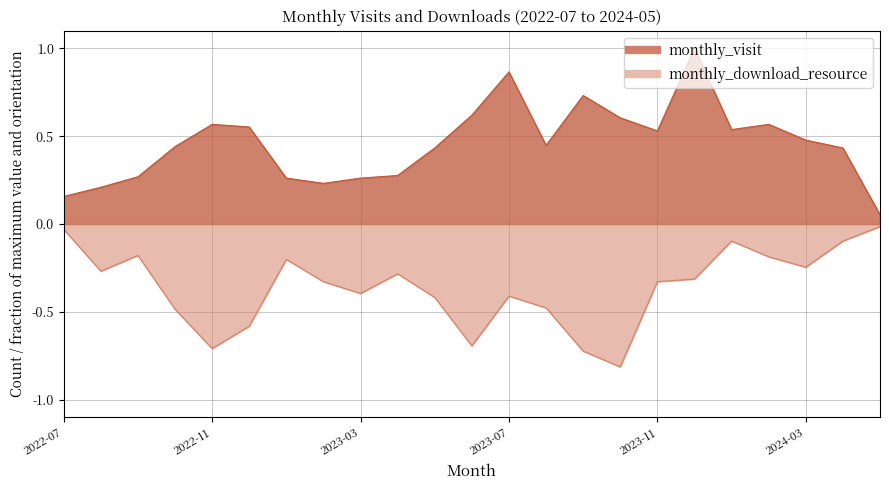

What is the difference between the second highest and second lowest values in the monthly_download_resource series?

0.7